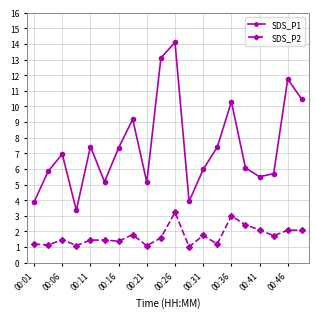

Which series has the widest spread of values?

SDS_P1